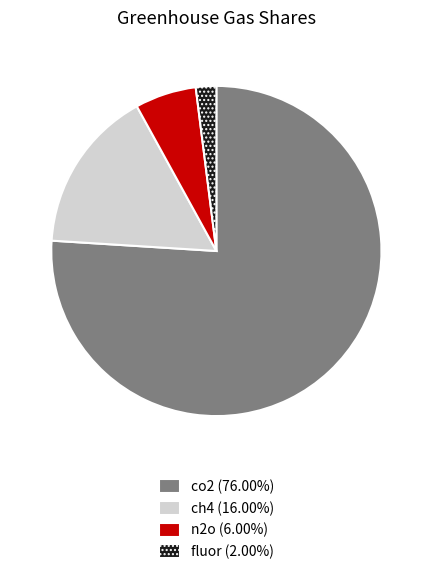

True or false: n2o accounts for 6% of the total.

True